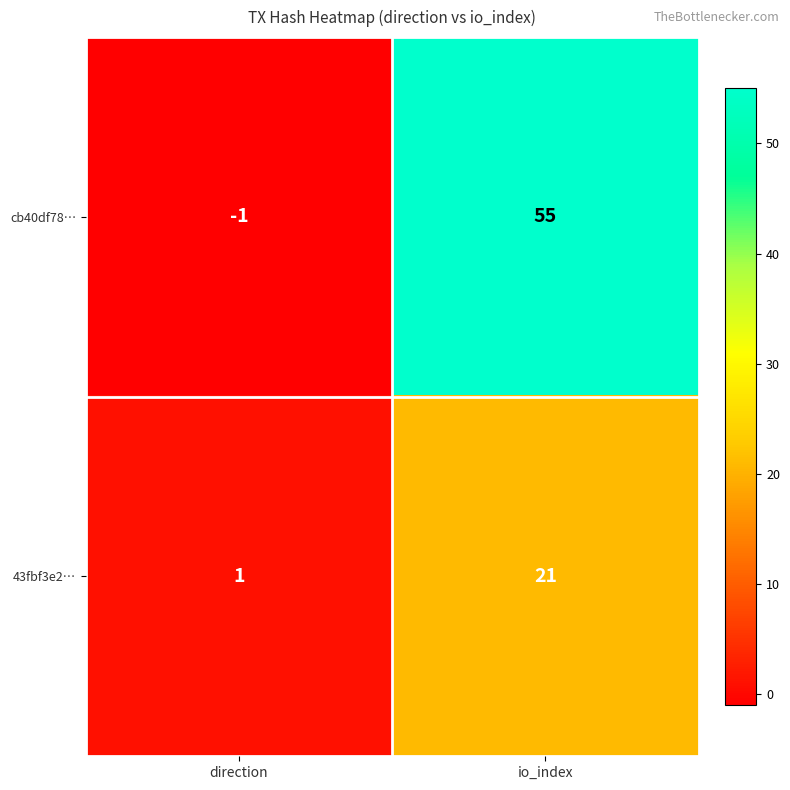

Rank the series by their maximum value, from lowest to highest.

43fbf3e2…, cb40df78…